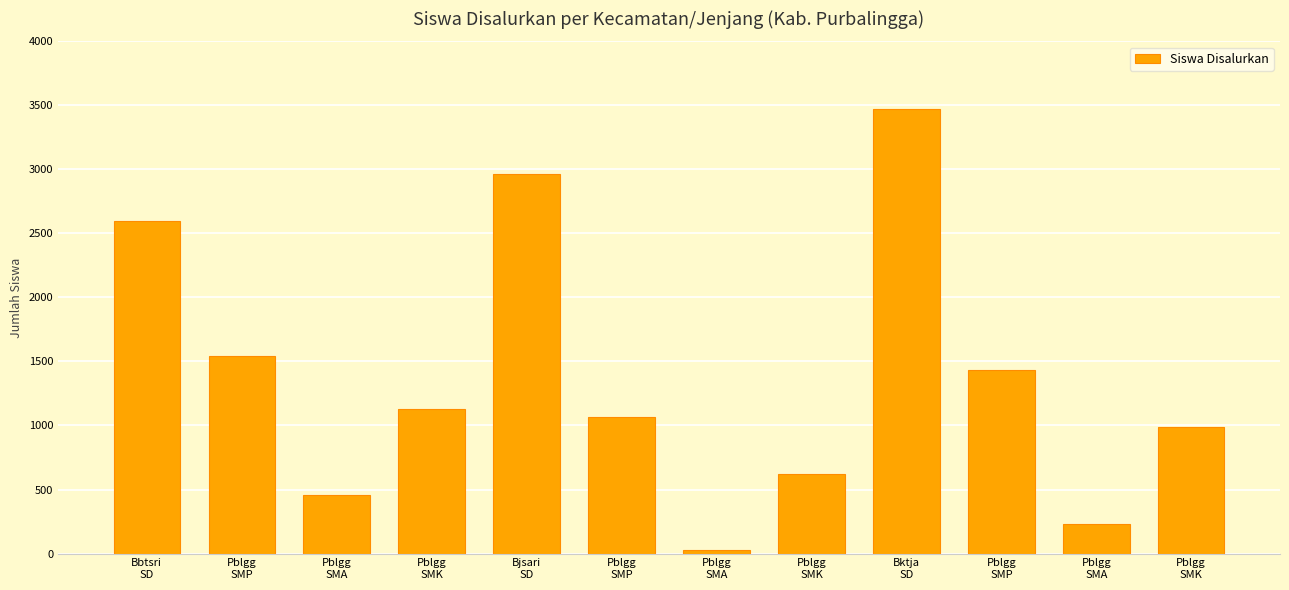

What is the average value?

1377